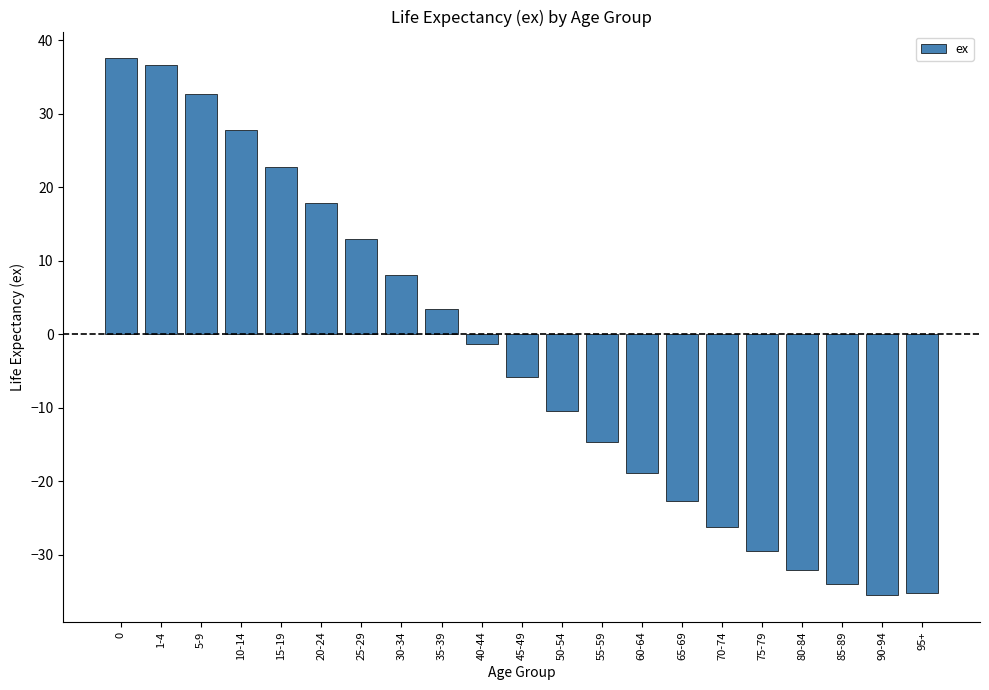

How many values are above zero?

9